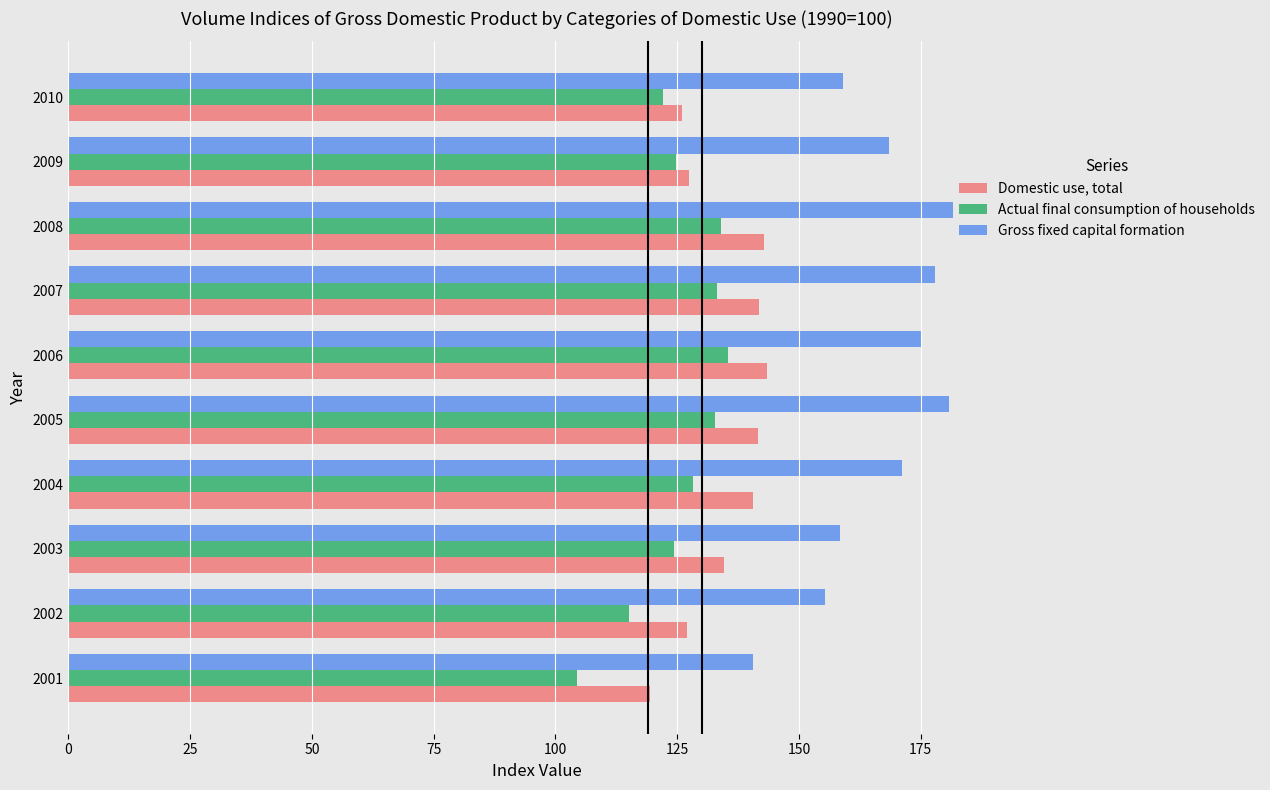

Where is Actual final consumption of households nearest to the value 119?

2010